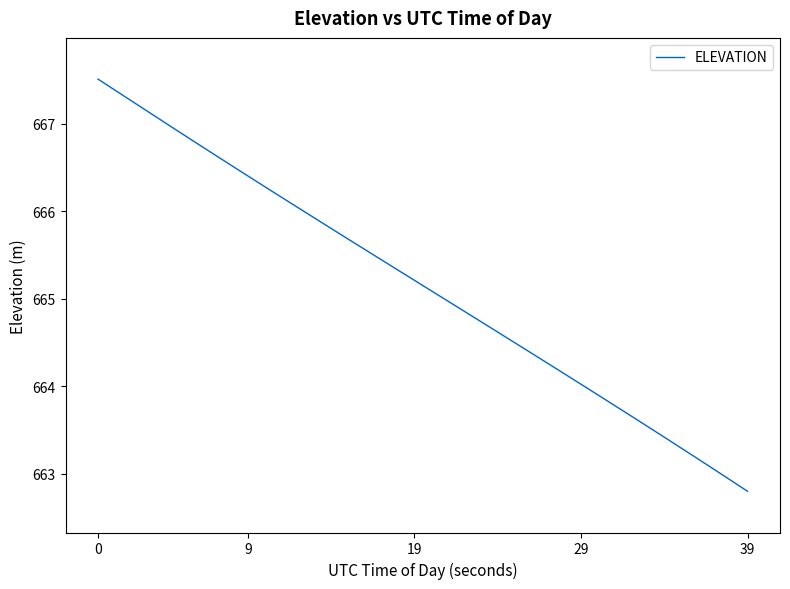

What is the minimum value shown in the chart?

662.8